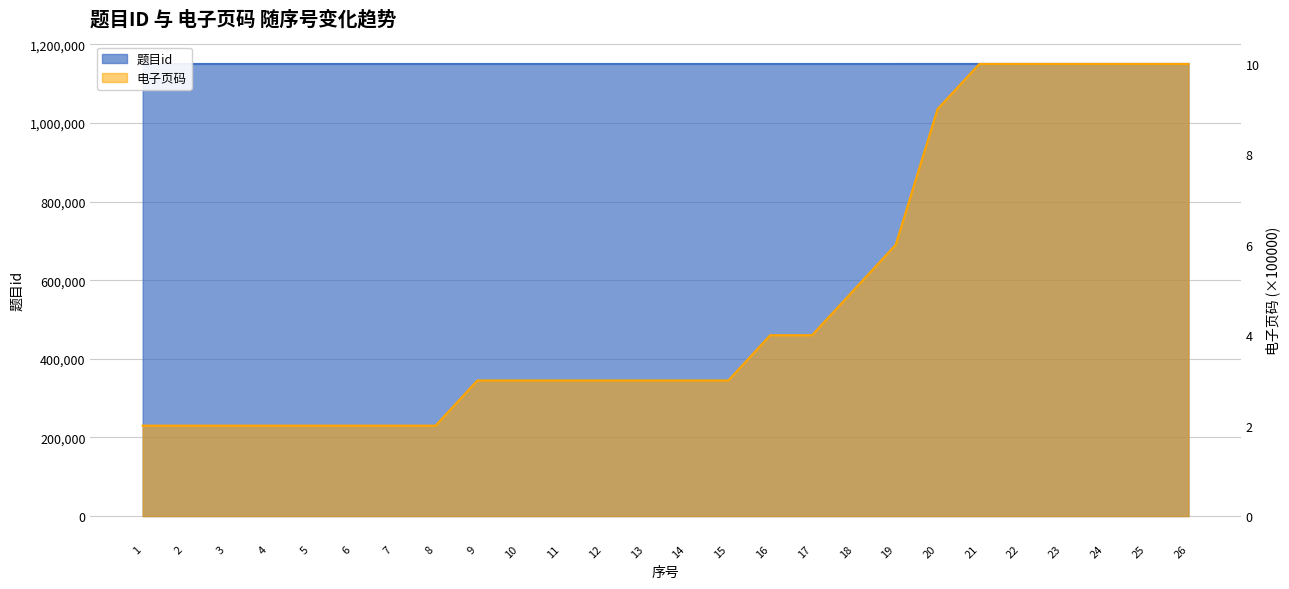

True or false: 电子页码 has more than 0 points higher than both neighbors.

False